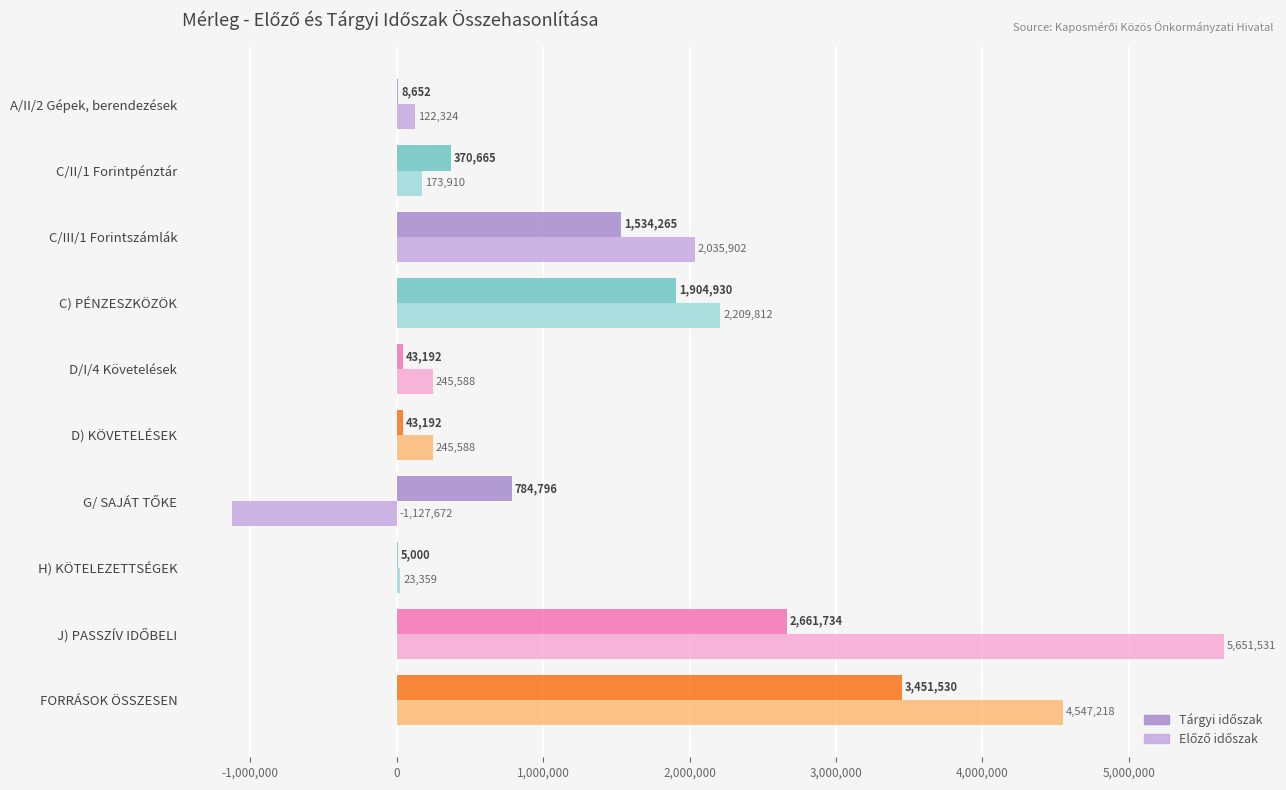

What is the greatest value displayed?

5651531